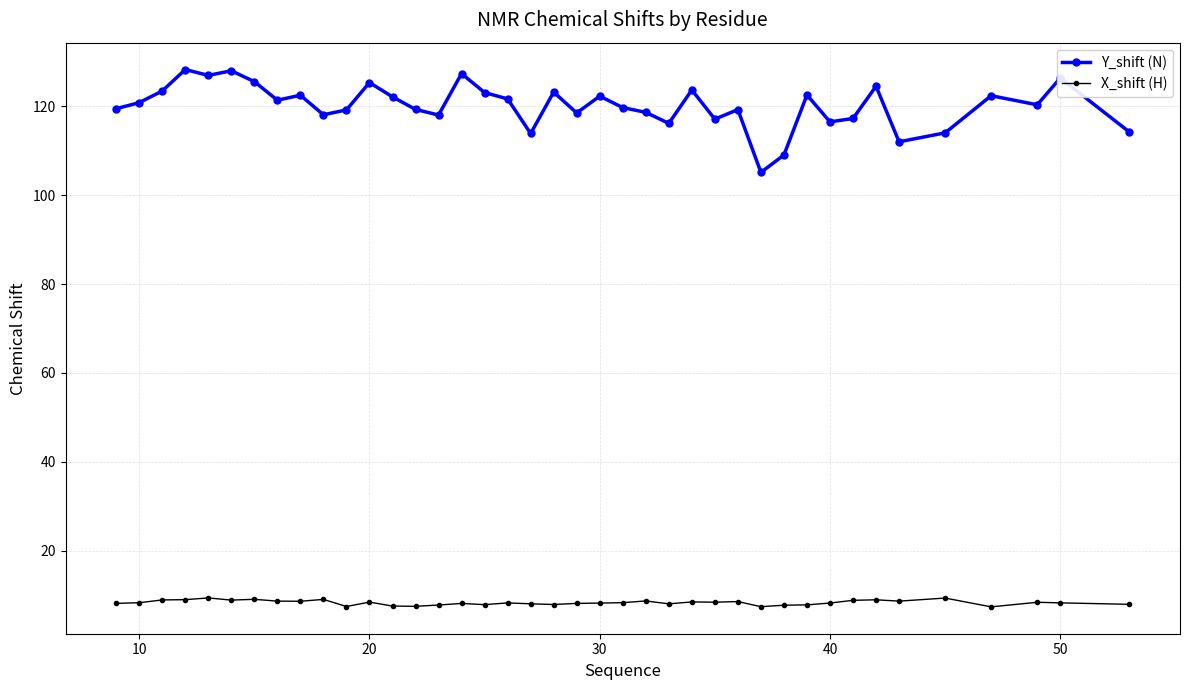

What is the lowest value of the Y_shift (N) series?

105.1